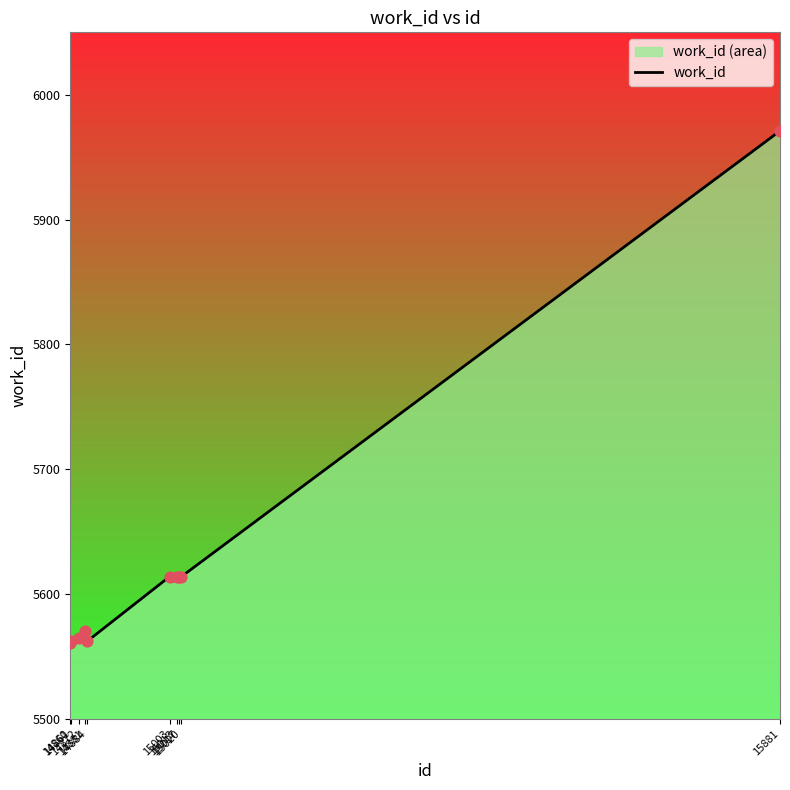

Which has a higher value, 15003 or 14881?

15003